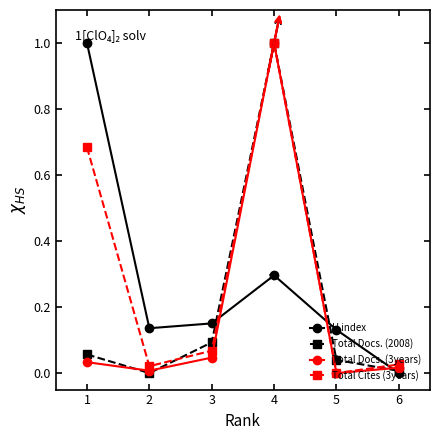

What is the highest value of the Total Cites (3years) series?

1.0